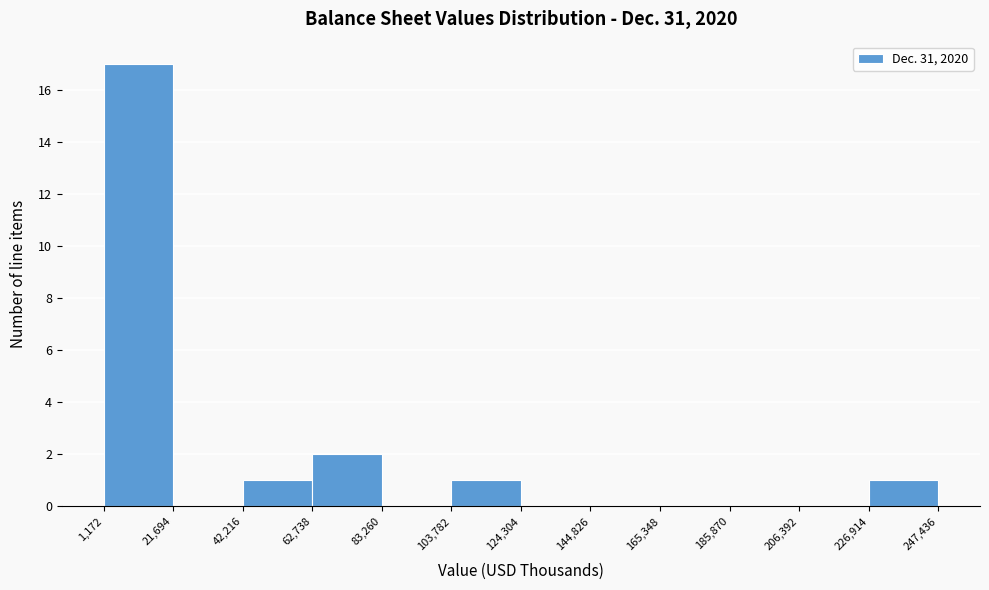

Reading left to right, list every bar in this chart as the range it spans on the x-axis followed by its height. The values are not printed on the chart, so give them approximately, as read against the axis.

1,172 to 21,694: 17
21,694 to 42,216: 0
42,216 to 62,738: 1
62,738 to 83,260: 2
83,260 to 103,782: 0
103,782 to 124,304: 1
124,304 to 144,826: 0
144,826 to 165,348: 0
165,348 to 185,870: 0
185,870 to 206,392: 0
206,392 to 226,914: 0
226,914 to 247,436: 1